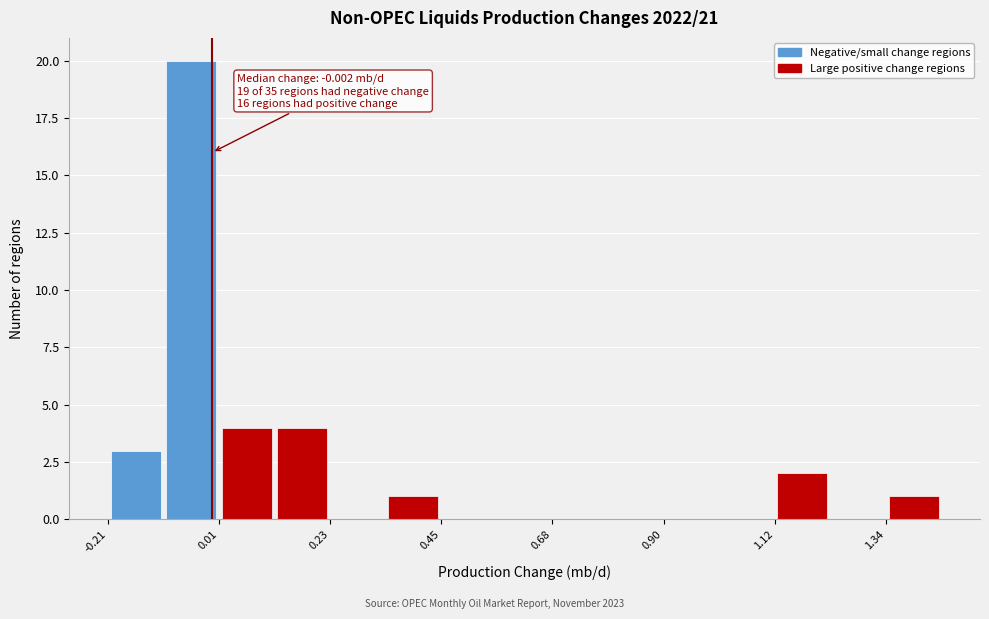

Around what value on the x-axis is the tallest bar? Give the approximate position of its centre, as read against the axis.

-0.05